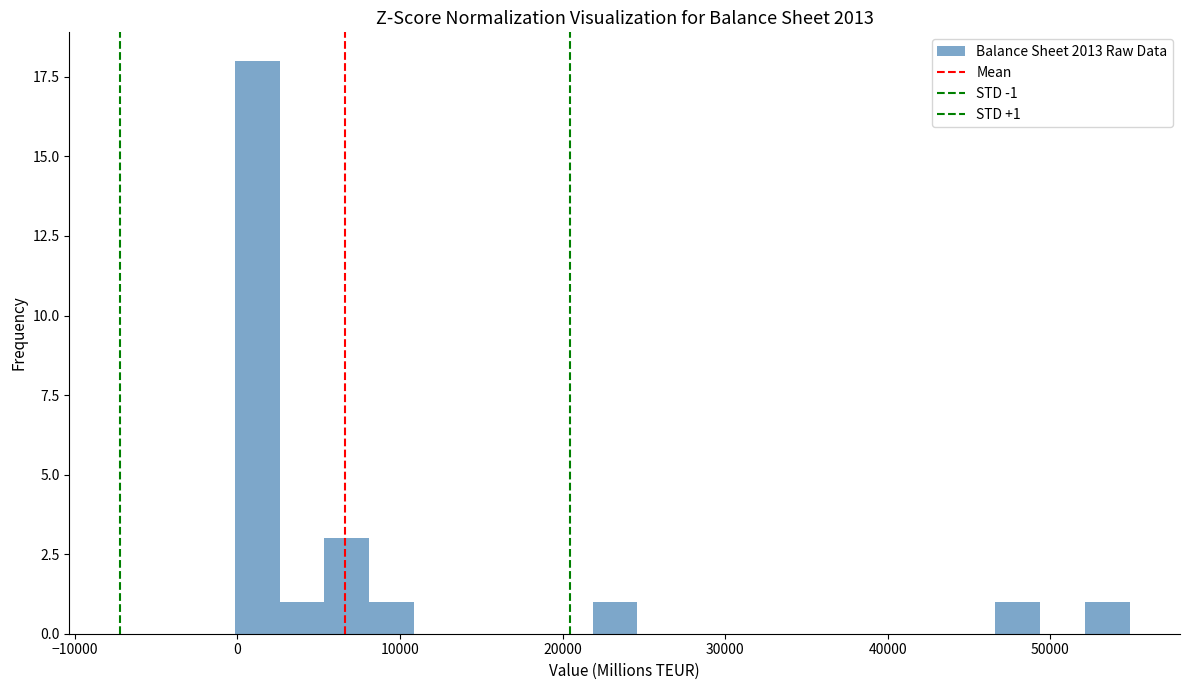

Read against the x-axis, roughly where is the centre of the tallest bar?

1000